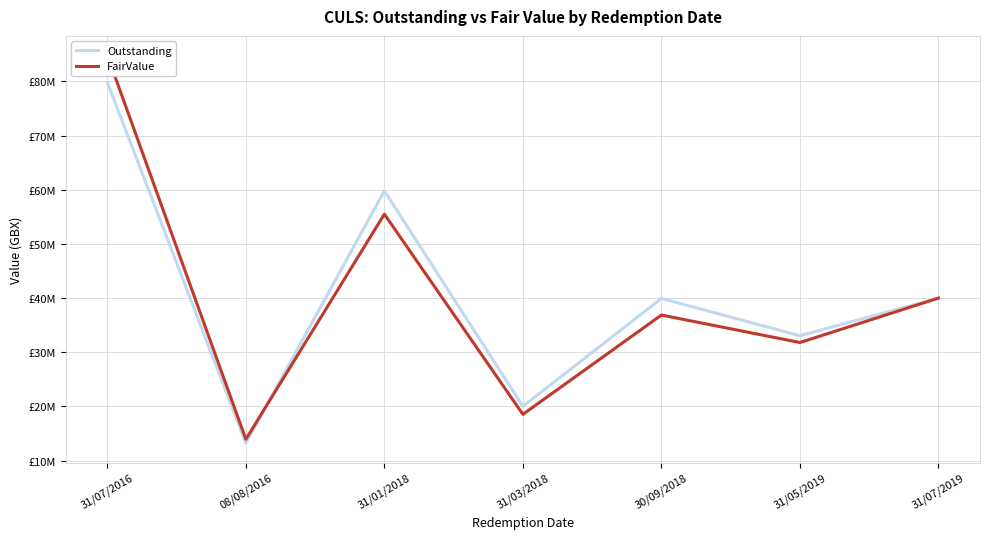

Which category has the highest value in the FairValue series?

31/07/2016